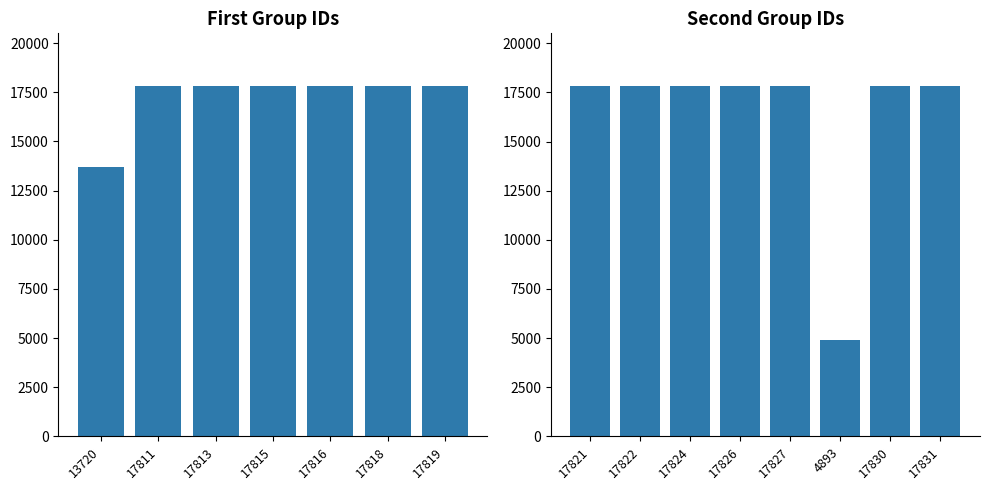

Is it true that the value at 17826 is 25825?

False